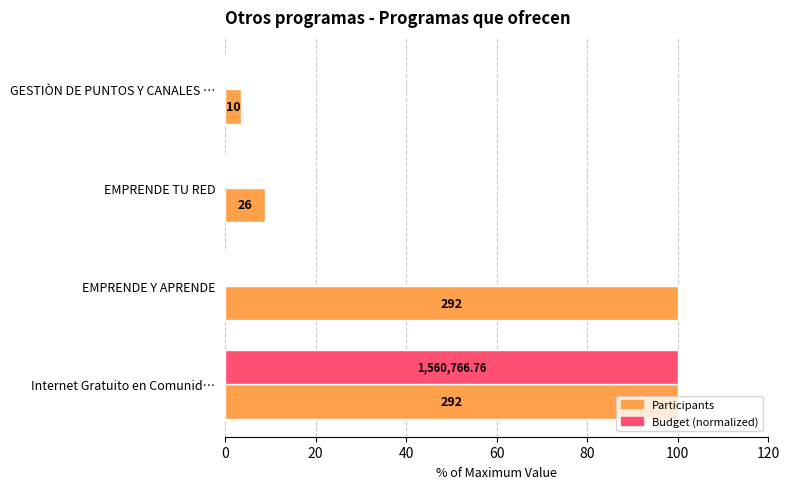

What are all the series names shown in the legend?

Participants, Budget (normalized)